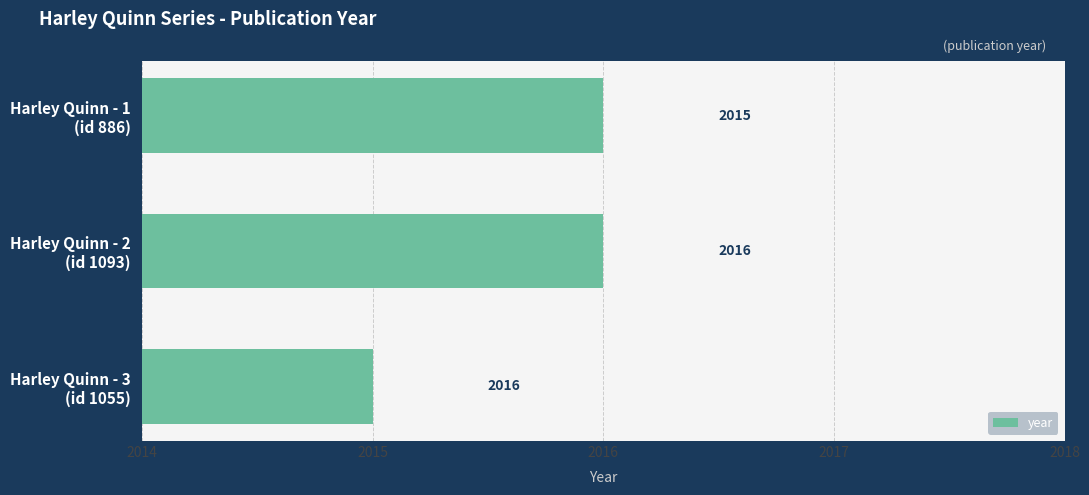

Does the chart contain stacked bars?

No